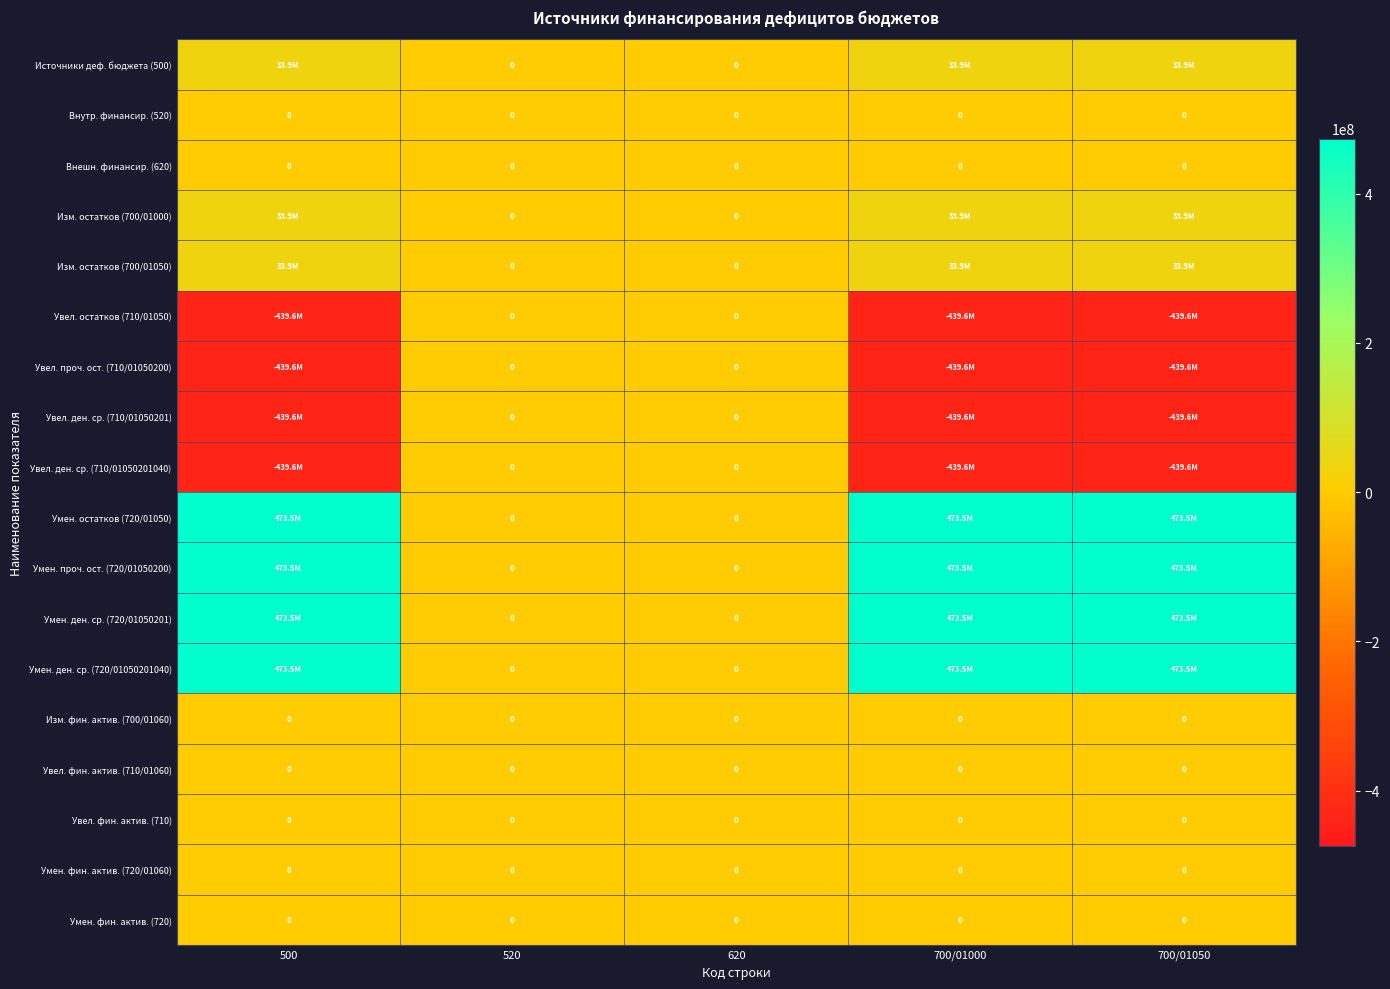

List the series in order of their peak value, lowest first.

Внутр. финансир. (520), Внешн. финансир. (620), Увел. остатков (710/01050), Увел. проч. ост. (710/01050200), Увел. ден. ср. (710/01050201), Увел. ден. ср. (710/01050201040), Изм. фин. актив. (700/01060), Увел. фин. актив. (710/01060), Увел. фин. актив. (710), Умен. фин. актив. (720/01060), Умен. фин. актив. (720), Источники деф. бюджета (500), Изм. остатков (700/01000), Изм. остатков (700/01050), Умен. остатков (720/01050), Умен. проч. ост. (720/01050200), Умен. ден. ср. (720/01050201), Умен. ден. ср. (720/01050201040)